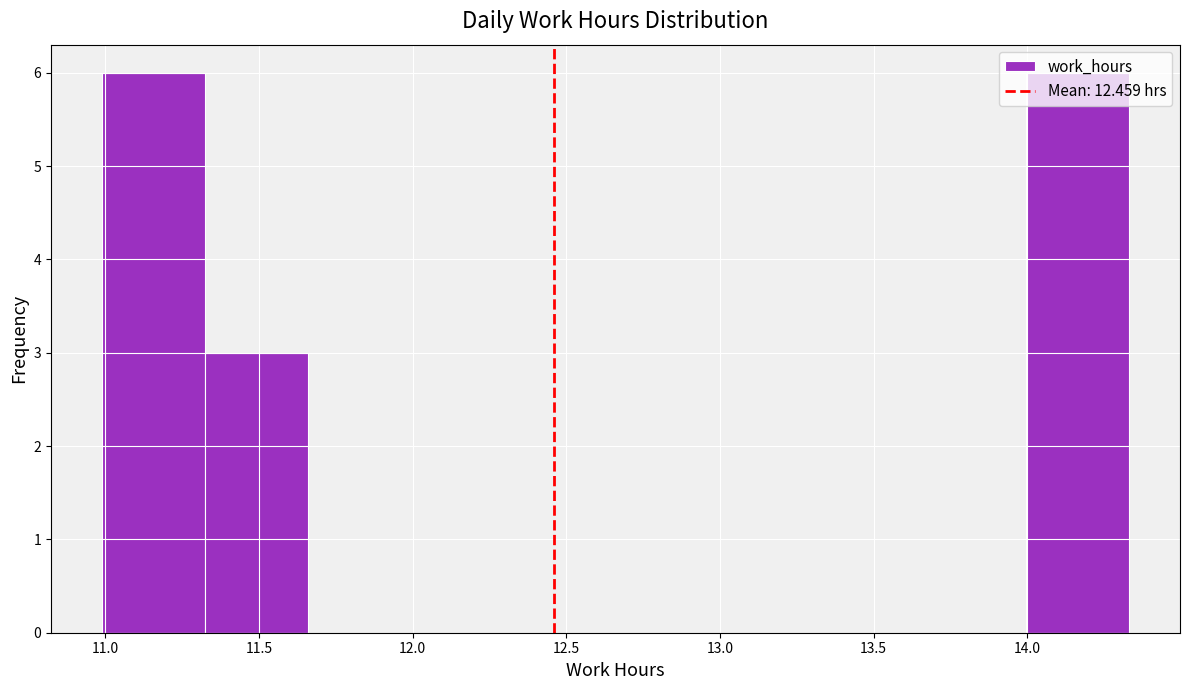

How tall is the bar that spans 14.00 to 14.35 on the x-axis? Neither the bar edges nor the heights are printed on the chart, so give them approximately, as read against the axes.

6